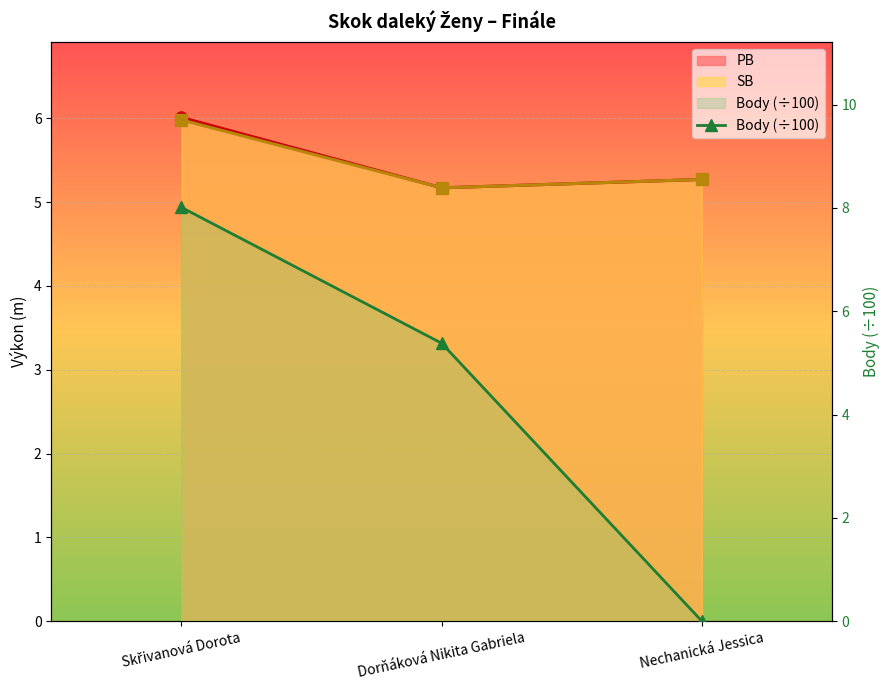

The chart shows a value of 8.0 at Skřivanová Dorota. True or false?

True